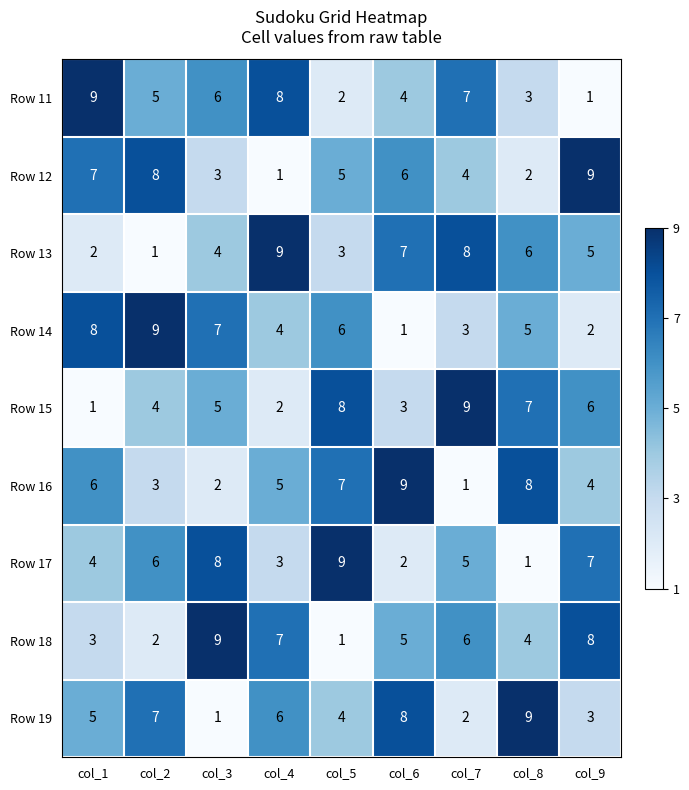

At col_5, list the series in order from smallest to largest.

Row 18, Row 11, Row 13, Row 19, Row 12, Row 14, Row 16, Row 15, Row 17